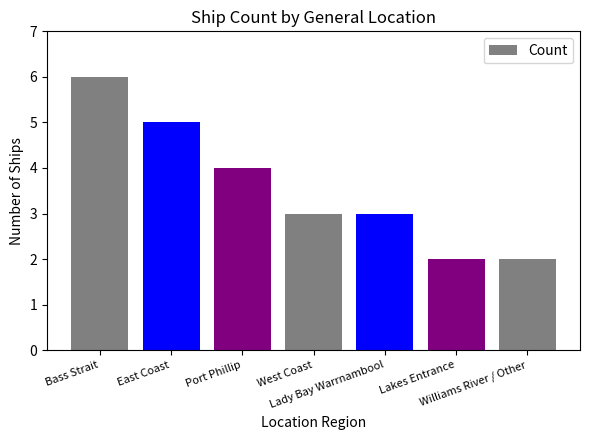

What position from the right is West Coast?

4